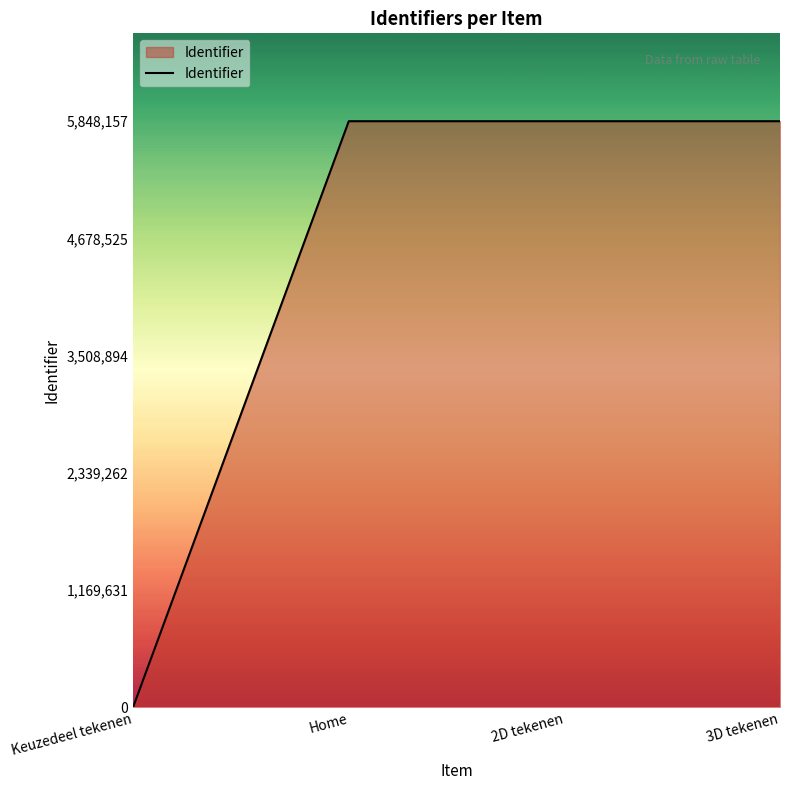

At which category does the chart reach its minimum across all series?

Keuzedeel tekenen